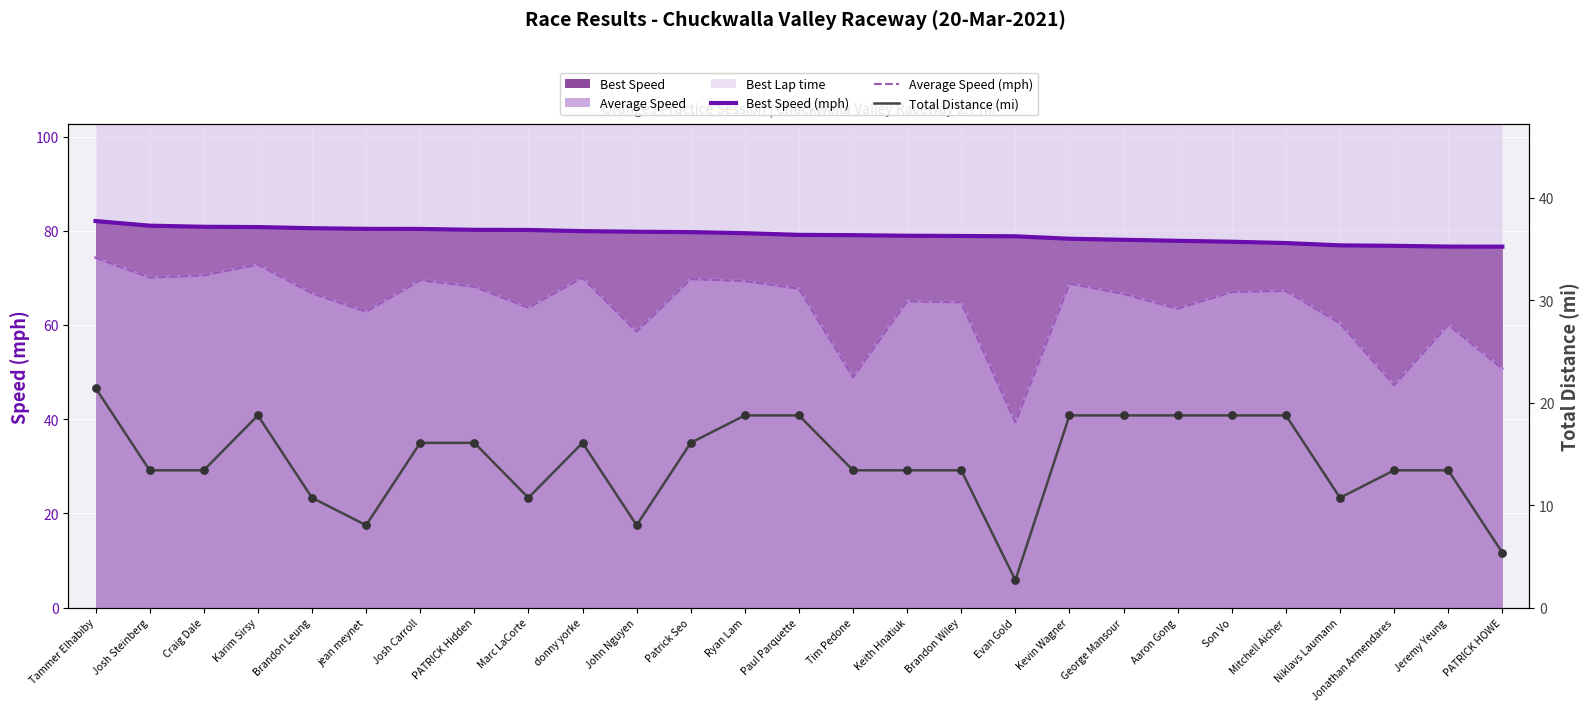

Is the value of Total Distance (mi) at PATRICK HOWE greater than the value of Average Speed (mph) at Tammer Elhabiby?

No